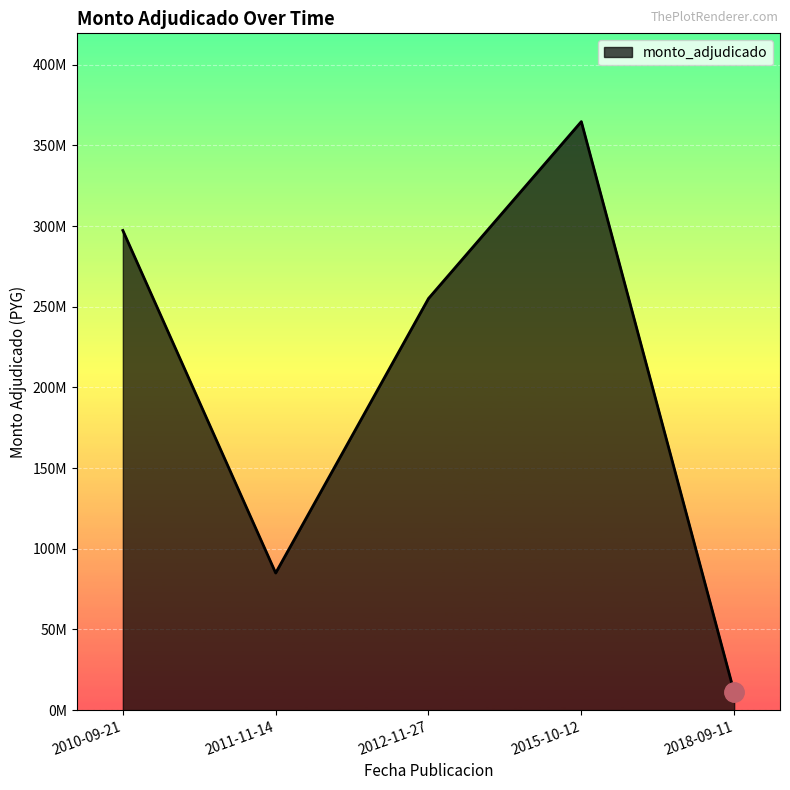

What is the difference between the second highest and minimum values?

286180000